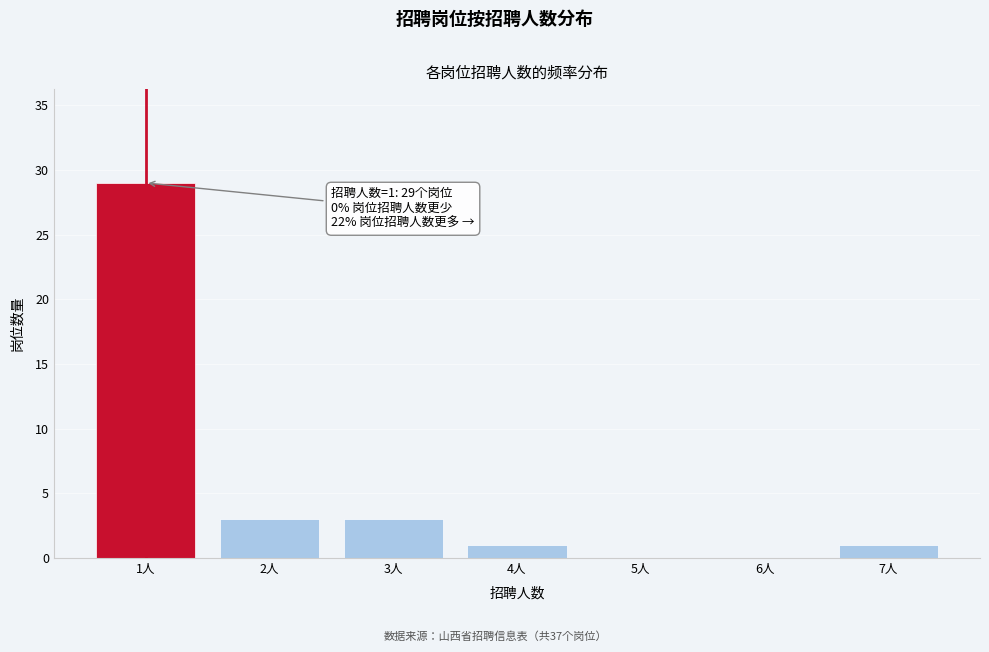

Over which range of the x-axis is the bar tallest?

0.5 to 1.5